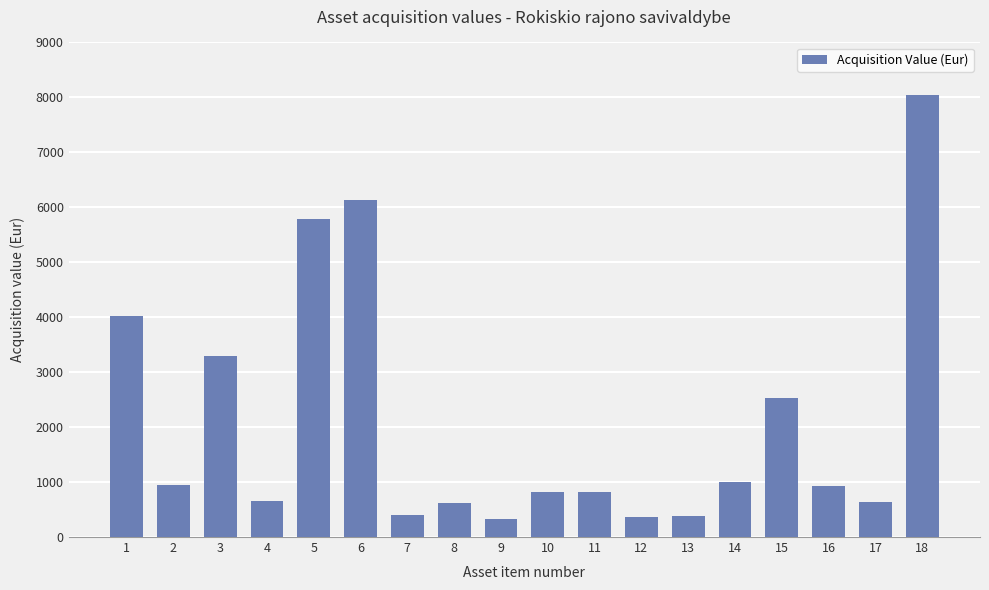

Is it true that the value at 5 is 5789.5?

True